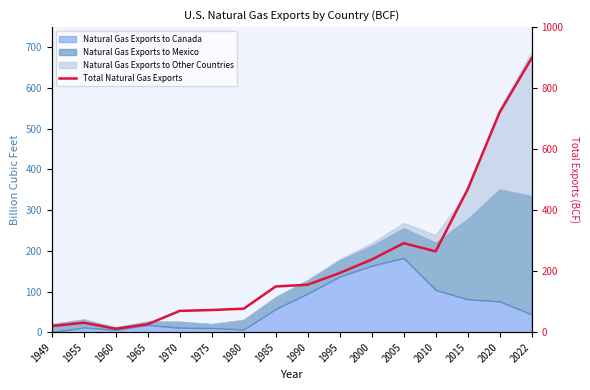

At which category does the chart reach its minimum across all series?

1960